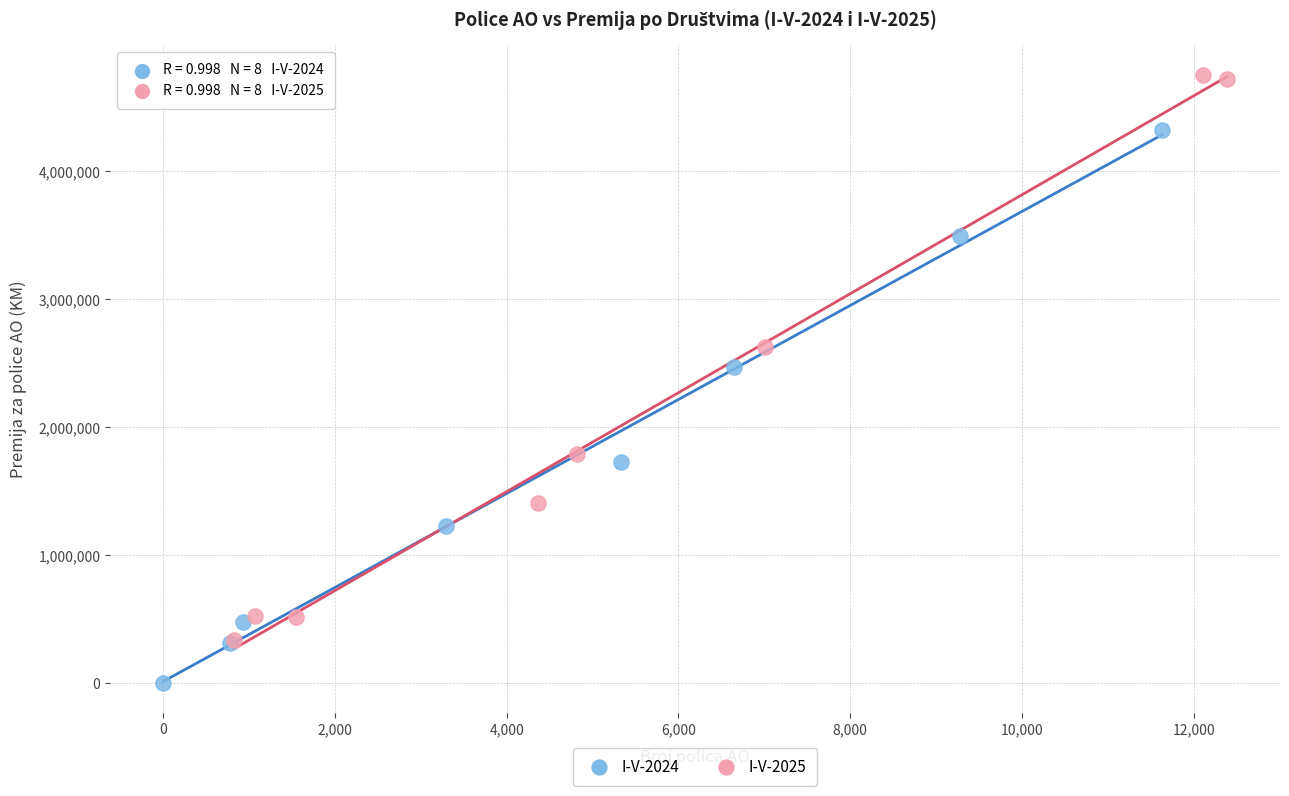

Which series has the widest spread of Y values?

I-V-2025